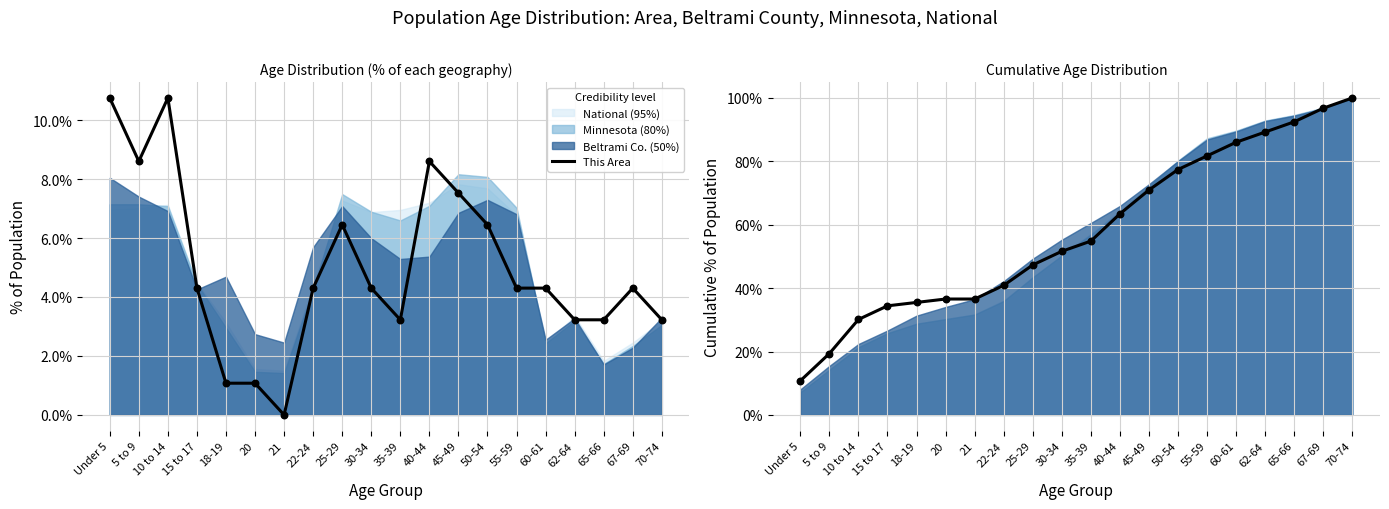

What is the ratio of the value at 67-69 to the value at 35-39?

1.8